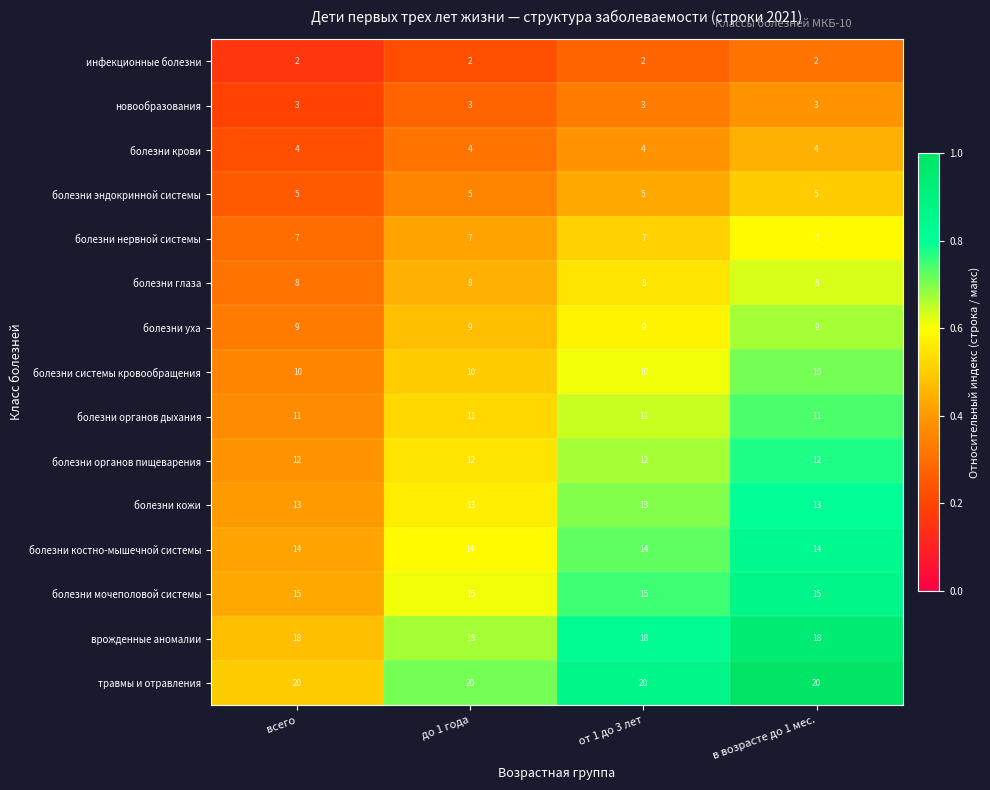

What is the approximate value of болезни органов дыхания at в возрасте до 1 мес.?

11